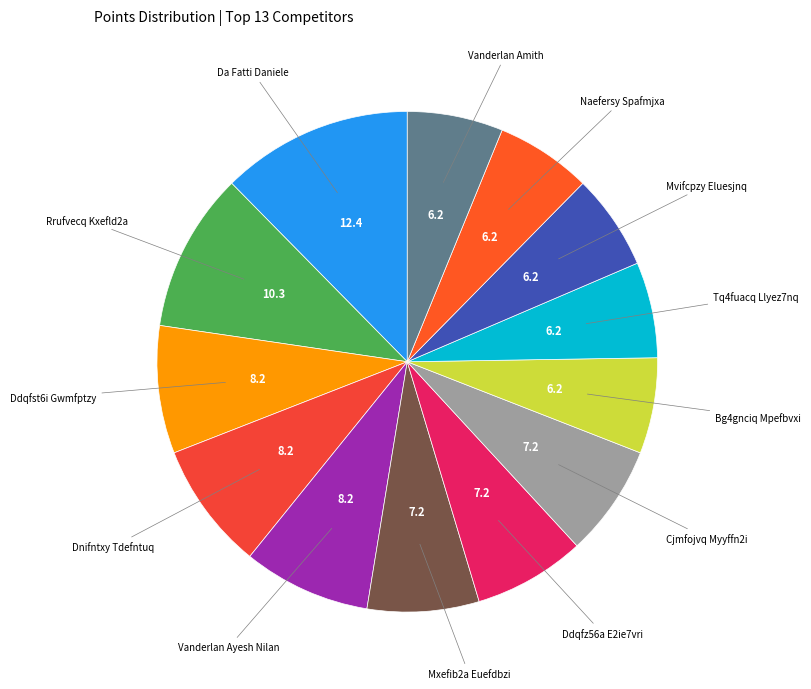

Combined, do Naefersy Spafmjxa and Vanderlan Ayesh Nilan account for over 50%?

No